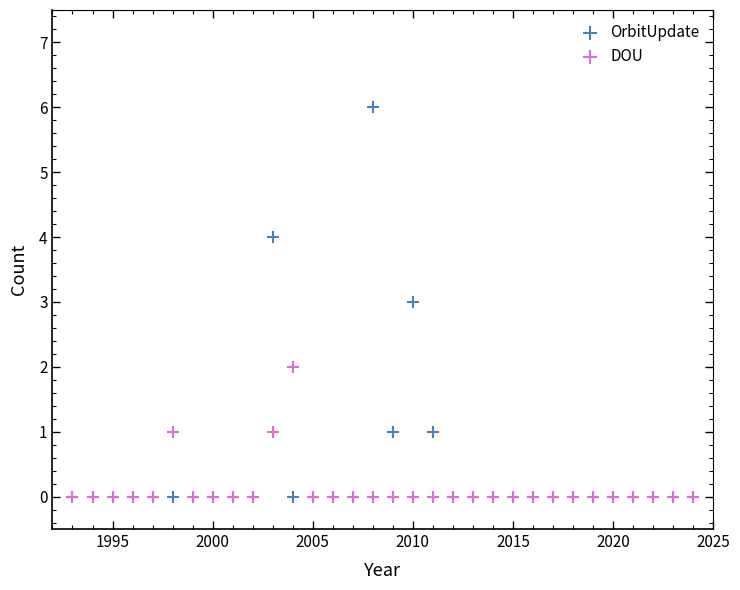

Which series reaches the maximum Y coordinate?

OrbitUpdate